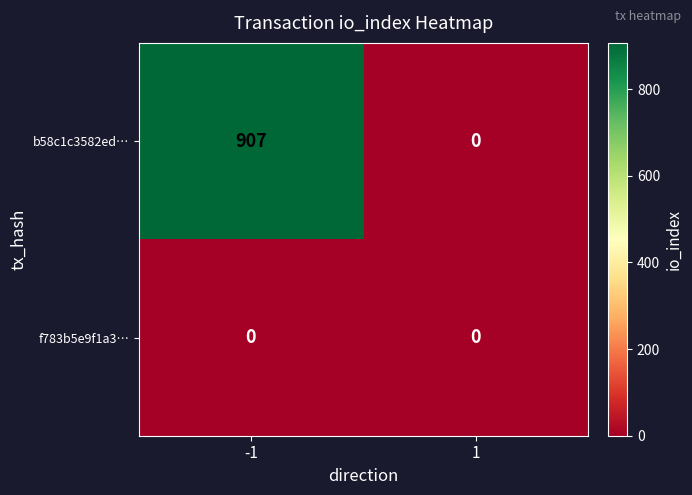

Reading left to right, what are all the values shown in this chart?

b58c1c3582ed…: 907	0
f783b5e9f1a3…: 0	0